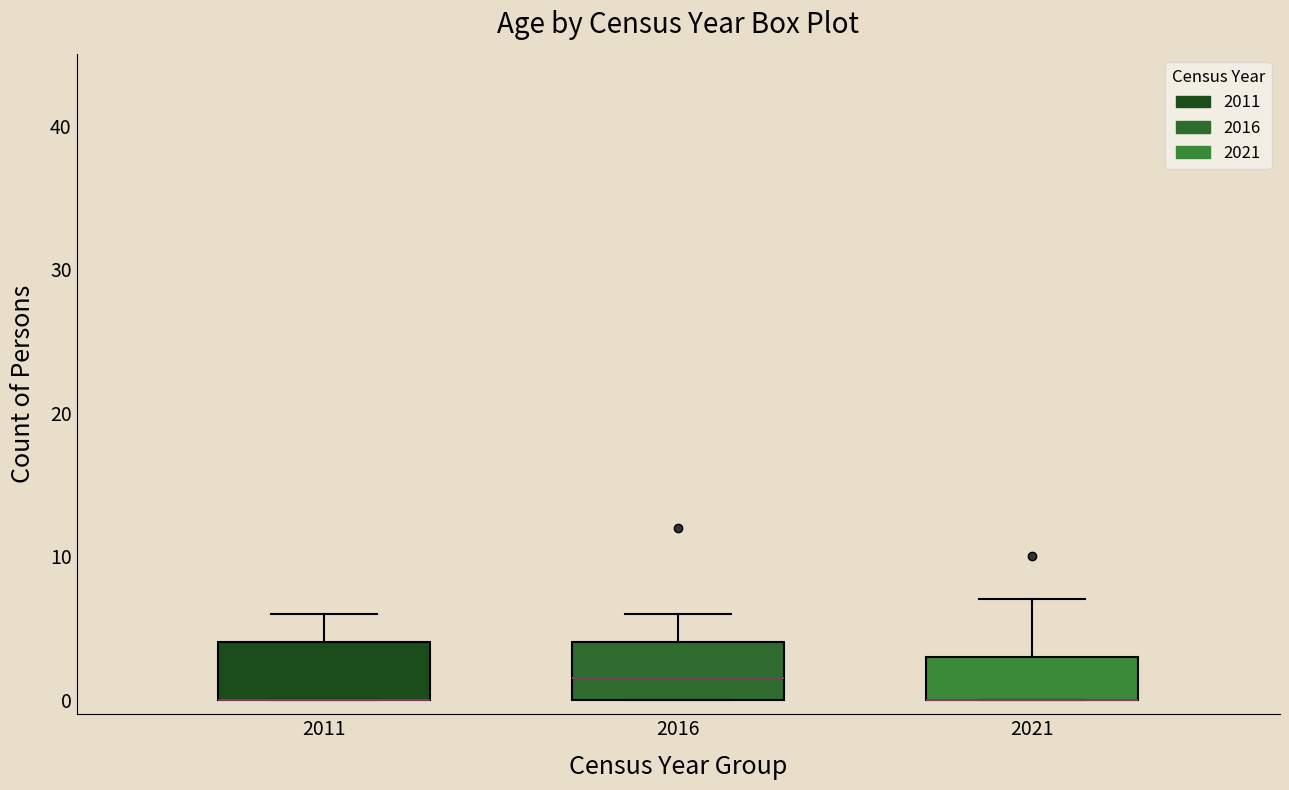

Reading left to right, read every box against the y-axis: the position of its median line, the range the box covers, and the ends of its whiskers. The values are not printed on the chart, so give them approximately, as read against the axis.

2011: median 0 (drawn on the box's lower edge), box 0 to 4, whiskers 0 to 6
2016: median 2, box 0 to 4, whiskers 0 to 6
2021: median 0 (drawn on the box's lower edge), box 0 to 3, whiskers 0 to 7